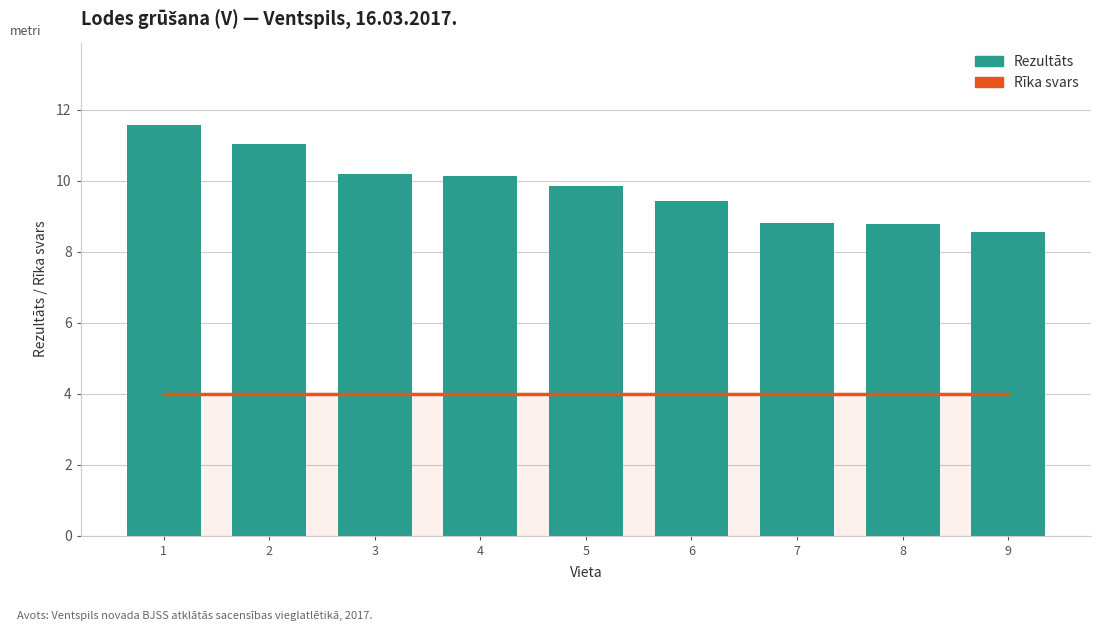

Reading right to left, list all the values displayed in this chart.

Rīka svars: 9=4.0	8=4.0	7=4.0	6=4.0	5=4.0	4=4.0	3=4.0	2=4.0	1=4.0
Rezultāts: 9=8.6	8=8.8	7=8.8	6=9.4	5=9.9	4=10.1	3=10.2	2=11.0	1=11.6